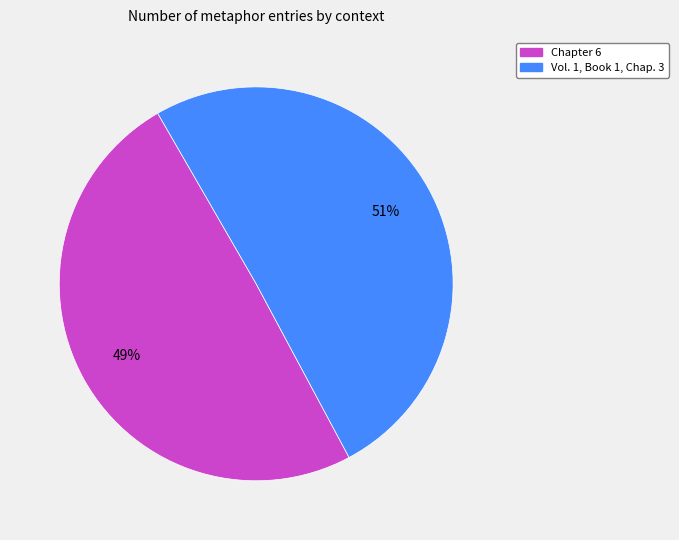

Which category has the biggest portion of the pie?

Vol. 1, Book 1, Chap. 3